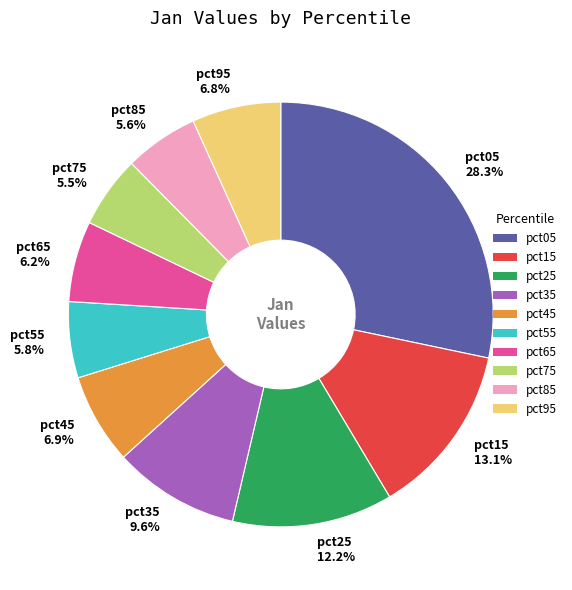

What is the largest slice in the pie chart?

pct05